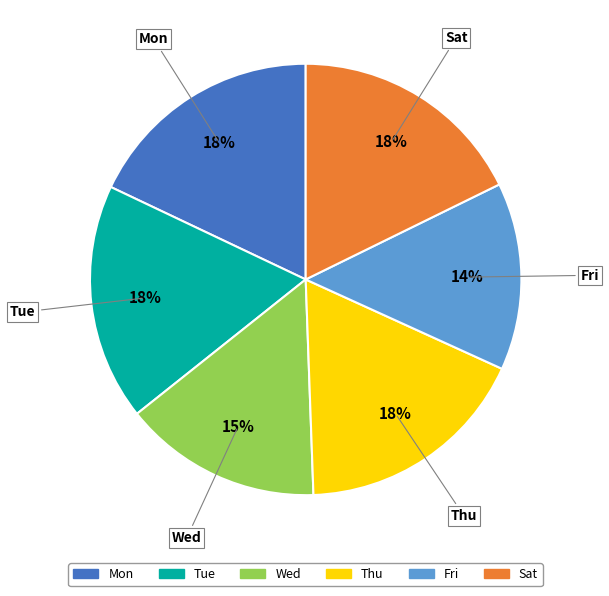

Is there a majority slice in this chart?

No